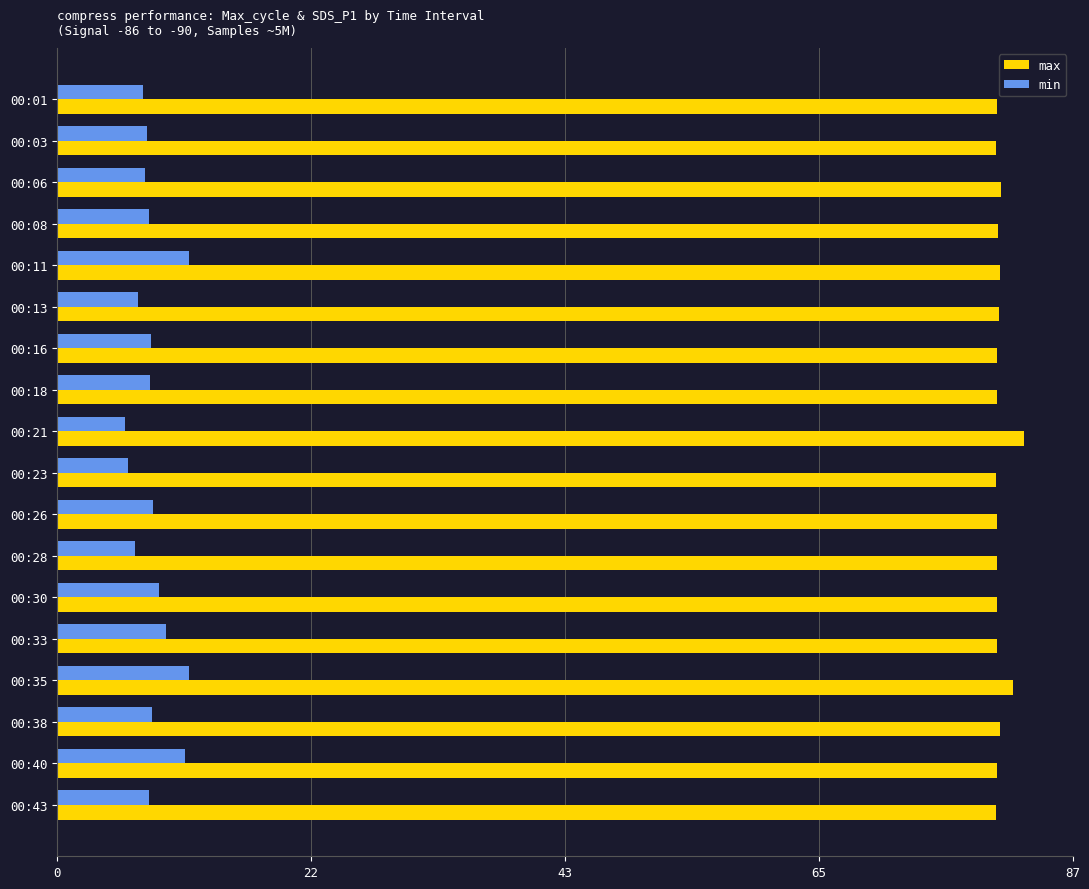

What is the difference between the highest and lowest values at 00:11?

69.1